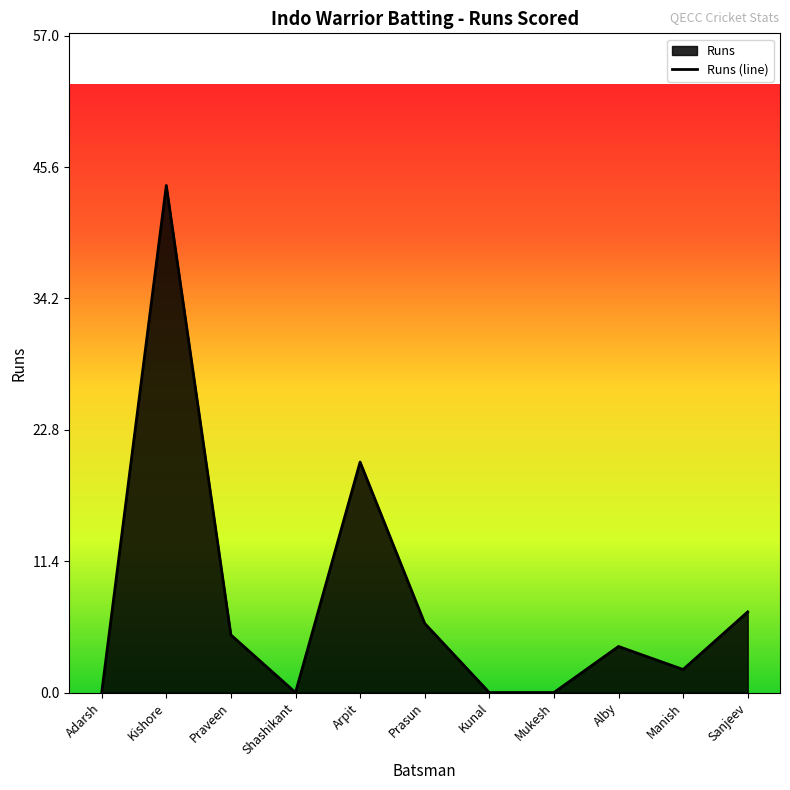

What is the value of the 10th point from the left?

2